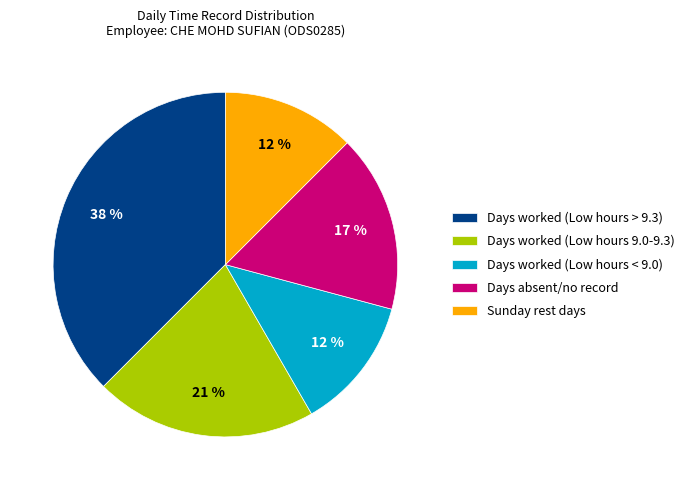

Which category has the biggest portion of the pie?

Days worked (Low hours > 9.3)